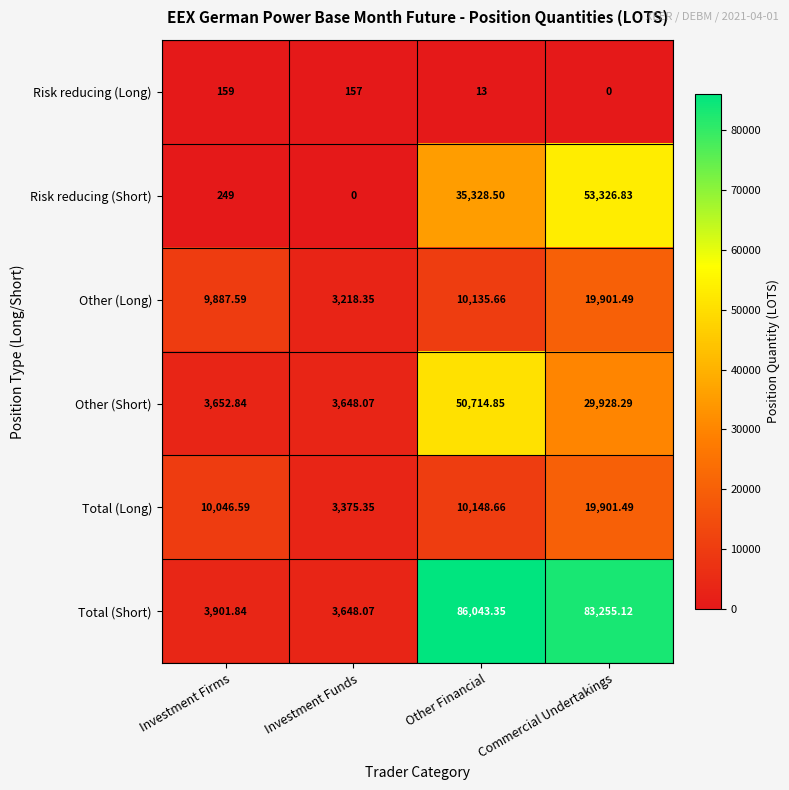

Rank the series at Investment Firms from lowest to highest value.

Risk reducing (Long), Risk reducing (Short), Other (Short), Total (Short), Other (Long), Total (Long)